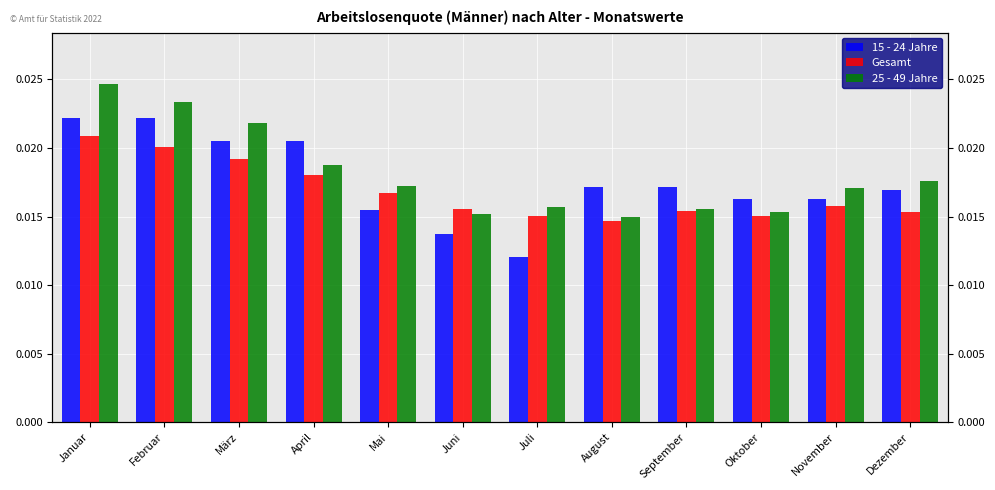

True or false: 25 - 49 Jahre has a value of 0.0 at Juli.

False